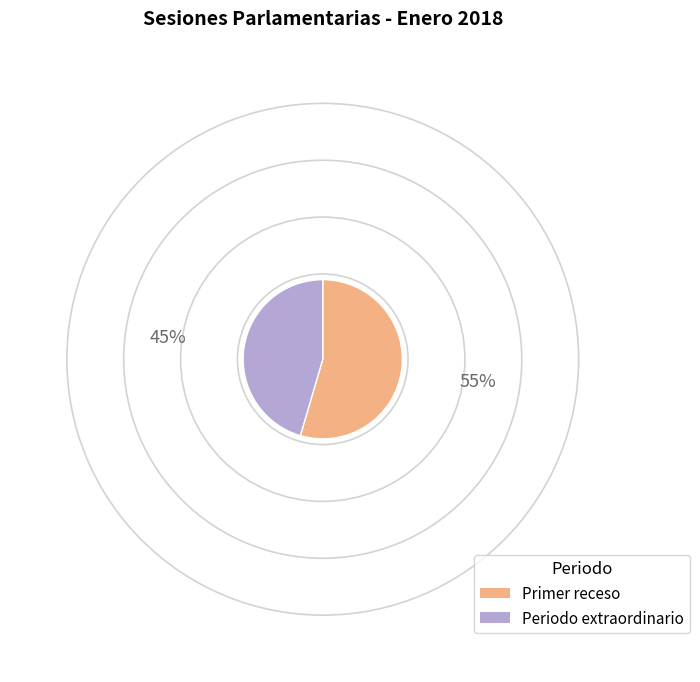

What is the majority slice?

Primer receso